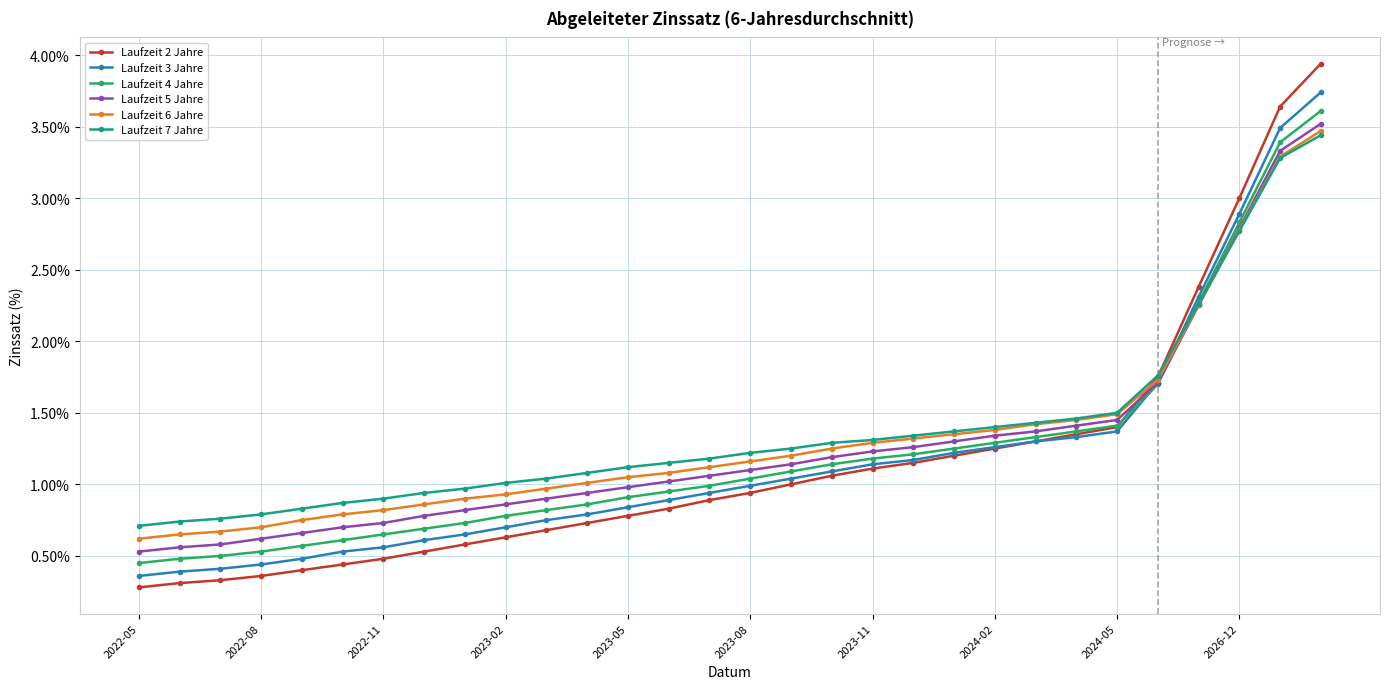

What is the value of the Laufzeit 6 Jahre point at the 29th from the left?

3.3